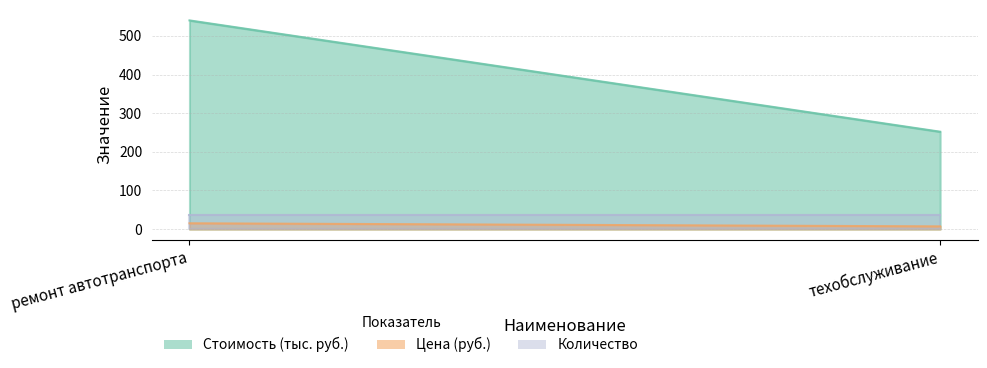

How many lines are shown in the chart?

3